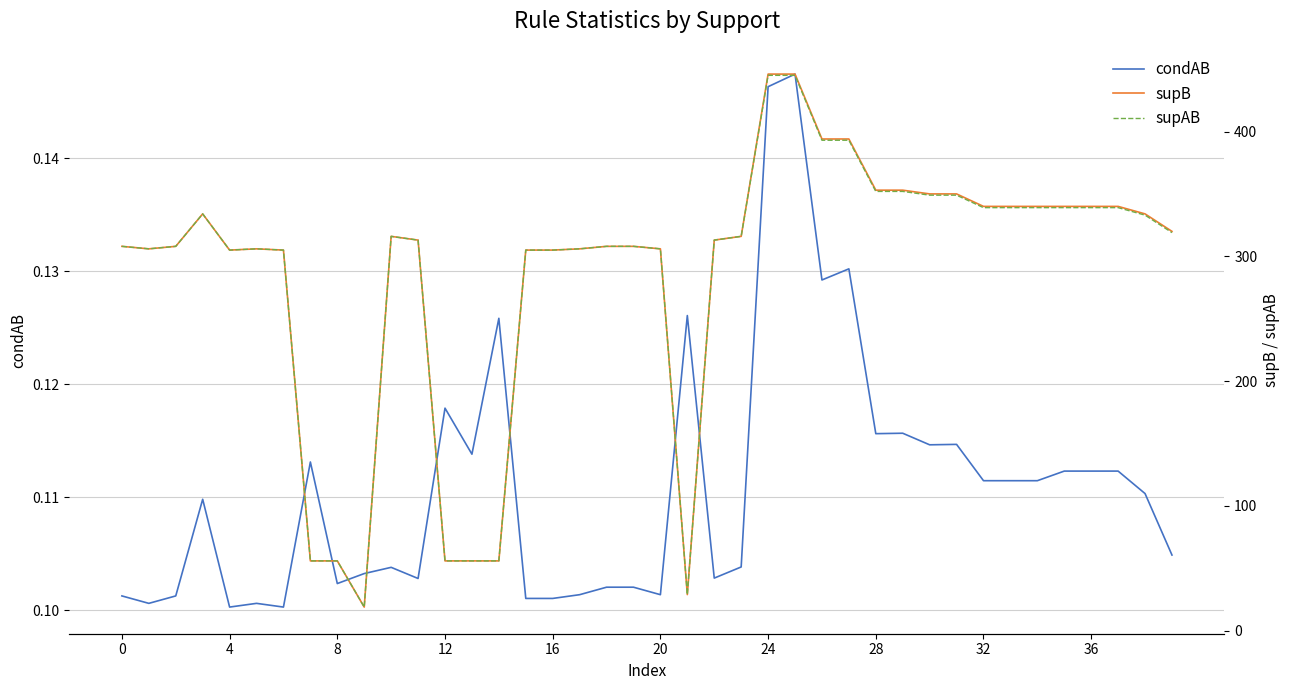

Count the condAB values in the range 0 to 1.

40